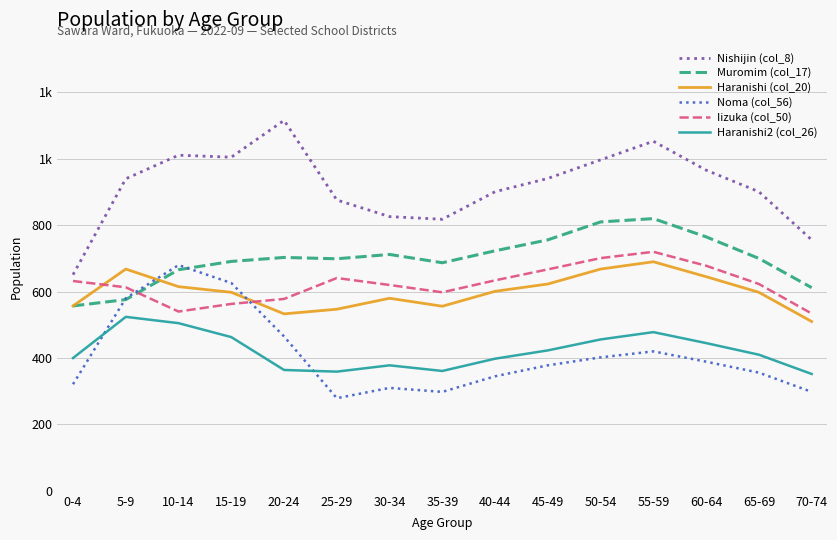

Does the chart display data point markers on the line(s)?

No